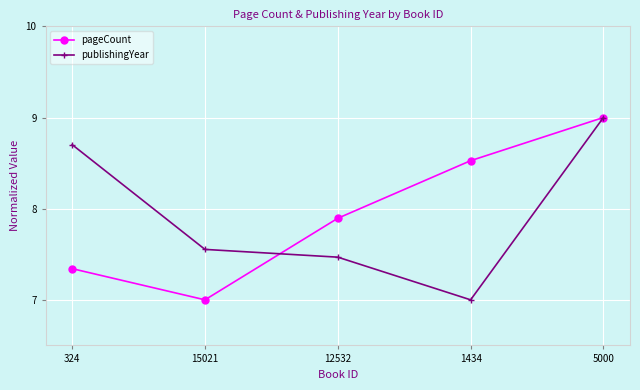

At which label is pageCount closest to 8?

12532